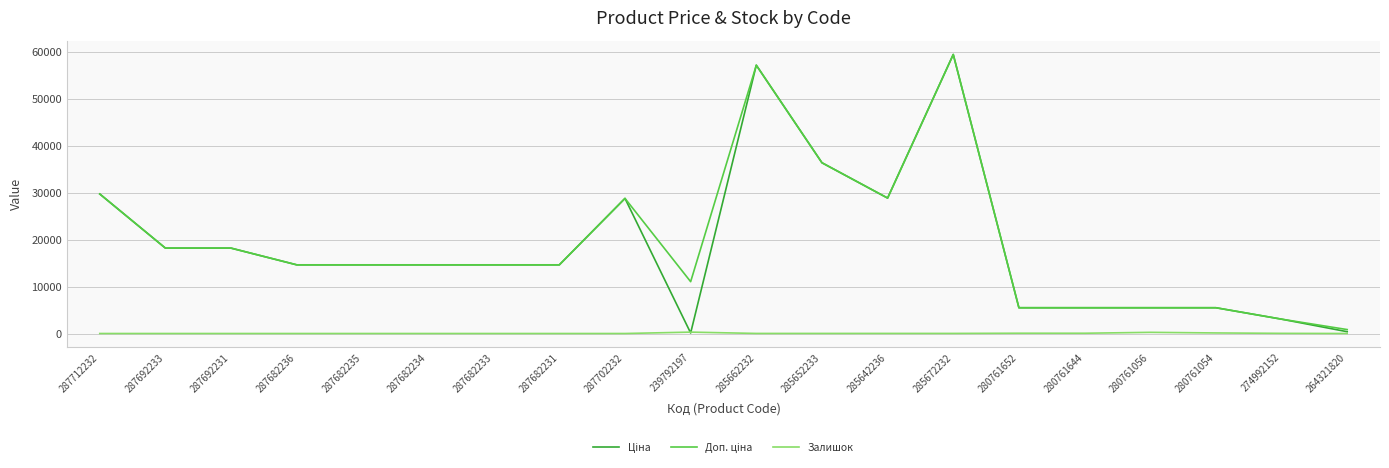

At which category is the sum across all series the highest?

285672232